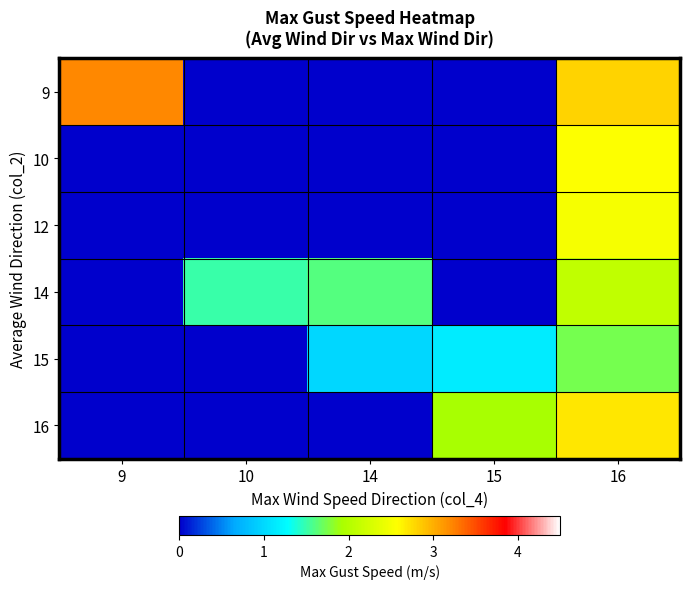

Between 10 and 16, which is larger?

16